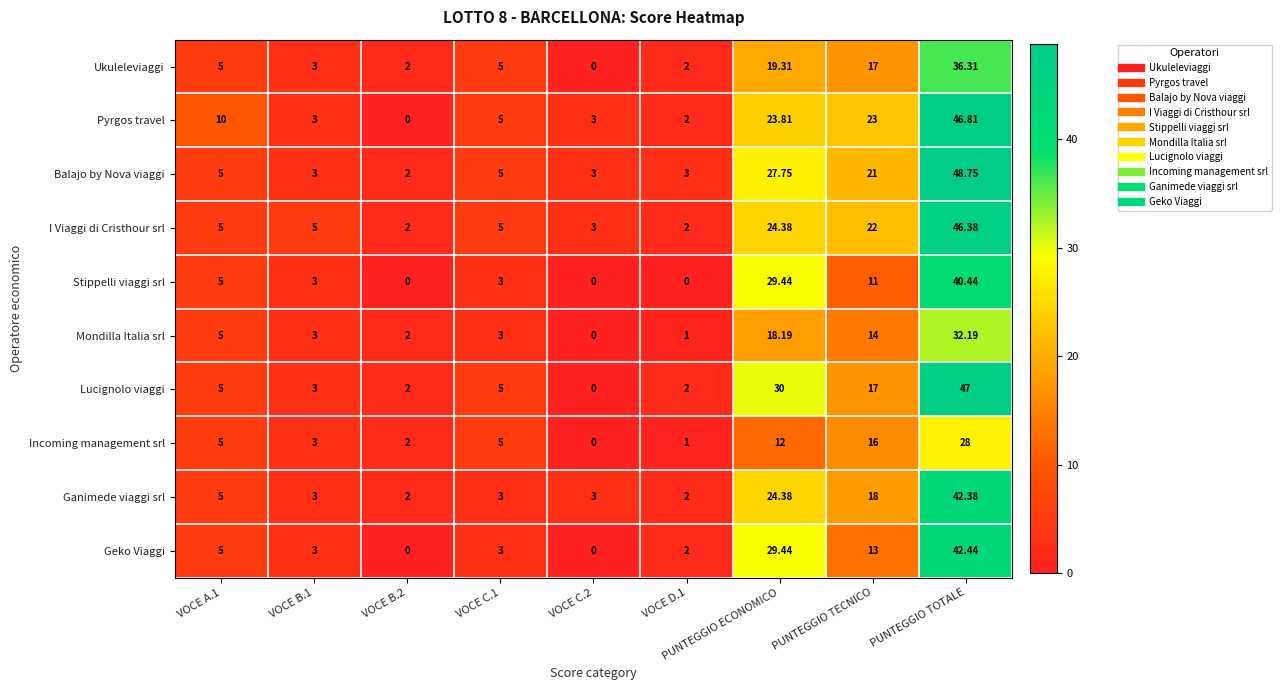

Which series has the widest spread of values?

Lucignolo viaggi